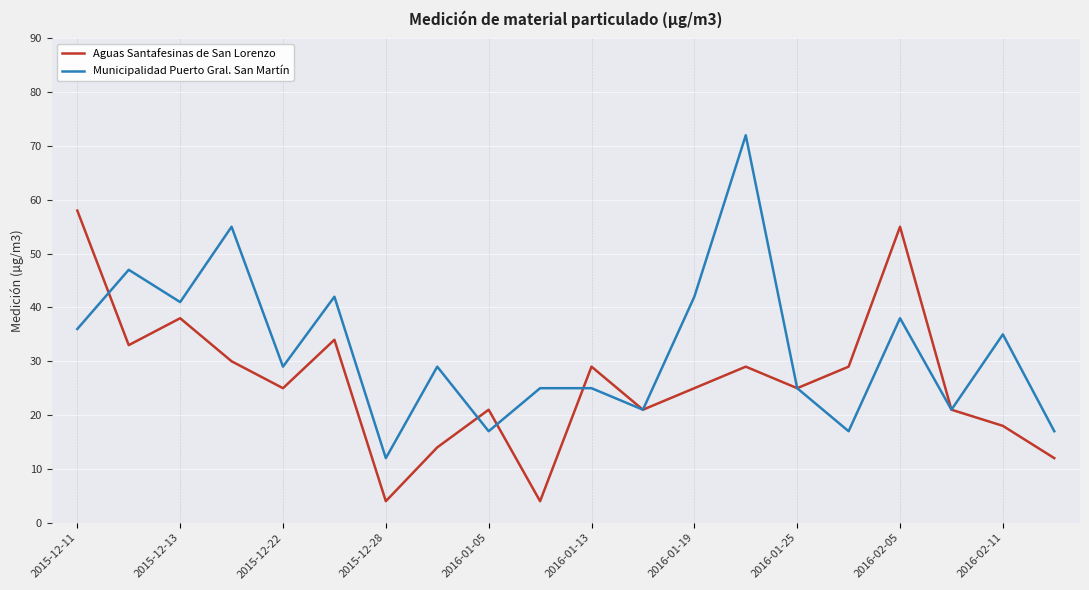

True or false: Aguas Santafesinas de San Lorenzo and Municipalidad Puerto Gral. San Martín cross at least once.

True